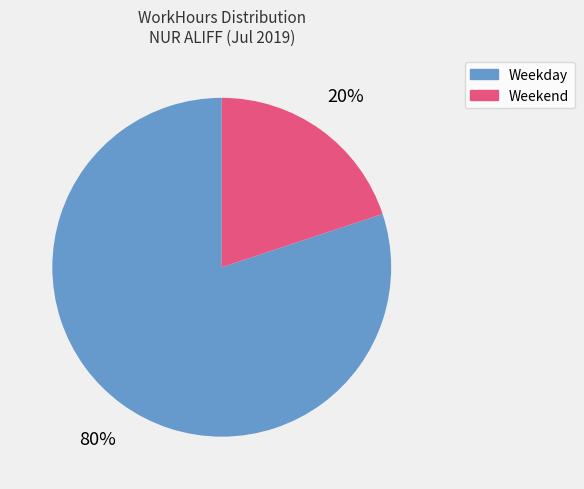

Count the number of slices in the pie.

2